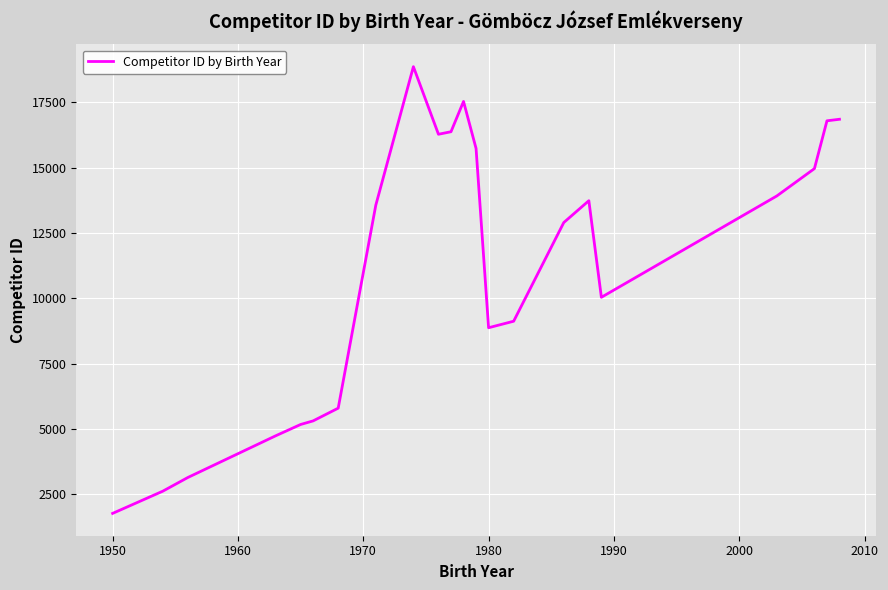

What is the difference between the maximum and minimum values?

17095